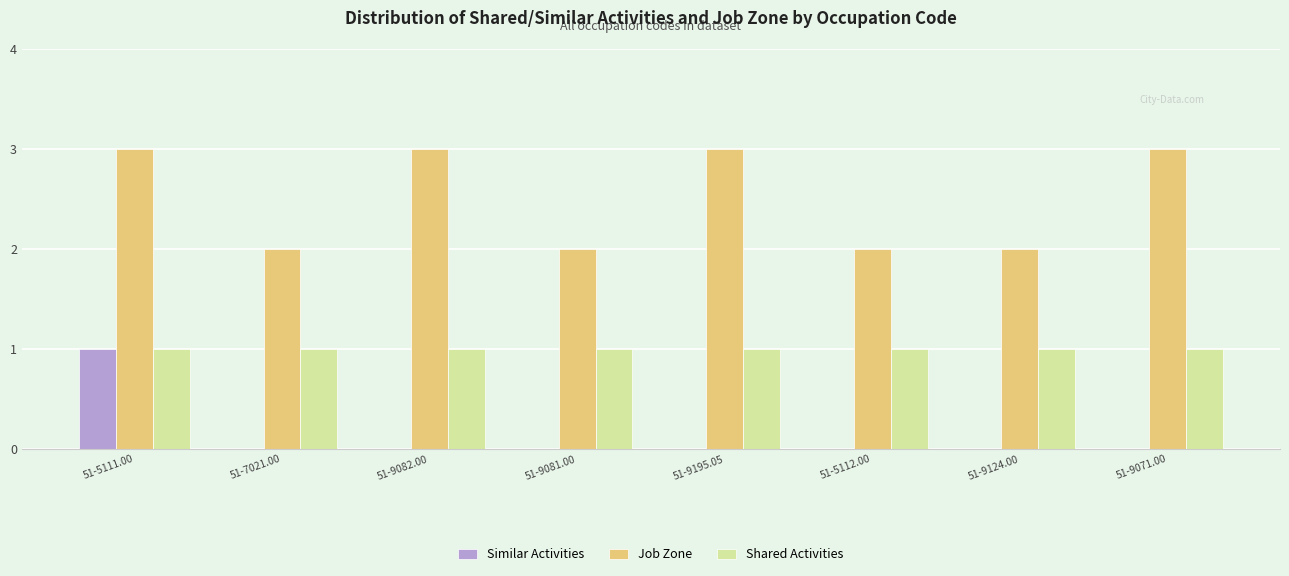

Reading right to left, what are all the values shown in this chart?

Similar Activities: 51-9071.00=0	51-9124.00=0	51-5112.00=0	51-9195.05=0	51-9081.00=0	51-9082.00=0	51-7021.00=0	51-5111.00=1
Job Zone: 51-9071.00=3	51-9124.00=2	51-5112.00=2	51-9195.05=3	51-9081.00=2	51-9082.00=3	51-7021.00=2	51-5111.00=3
Shared Activities: 51-9071.00=1	51-9124.00=1	51-5112.00=1	51-9195.05=1	51-9081.00=1	51-9082.00=1	51-7021.00=1	51-5111.00=1